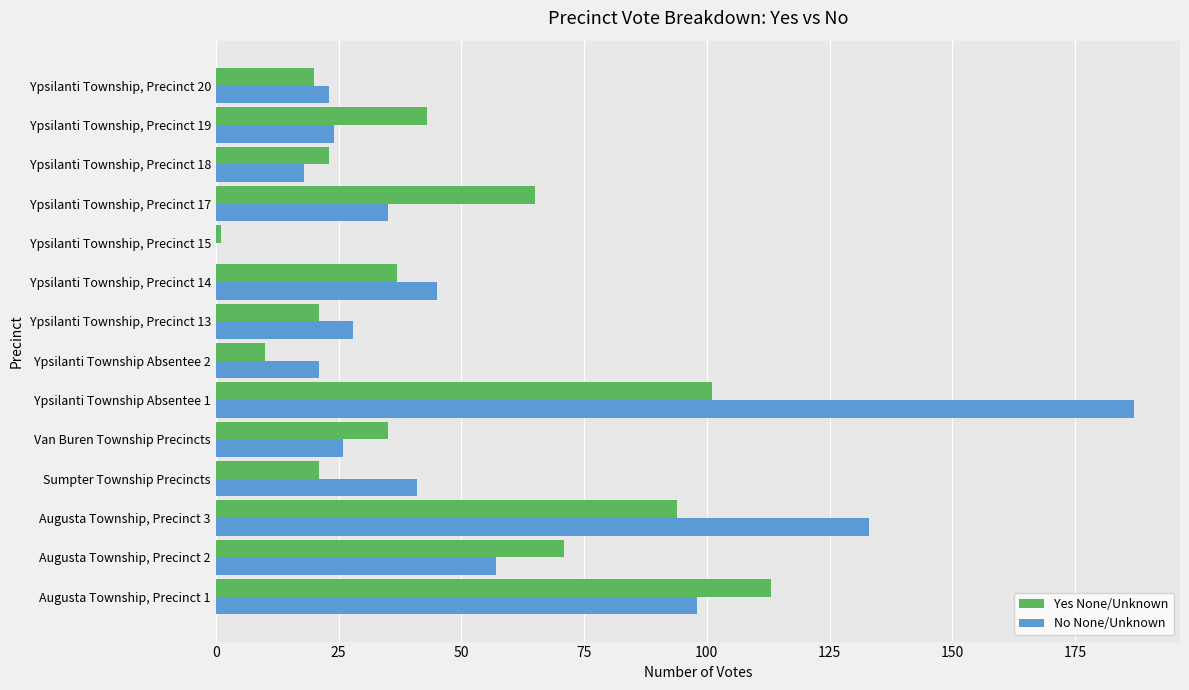

How many positive values does the No None/Unknown series have?

13